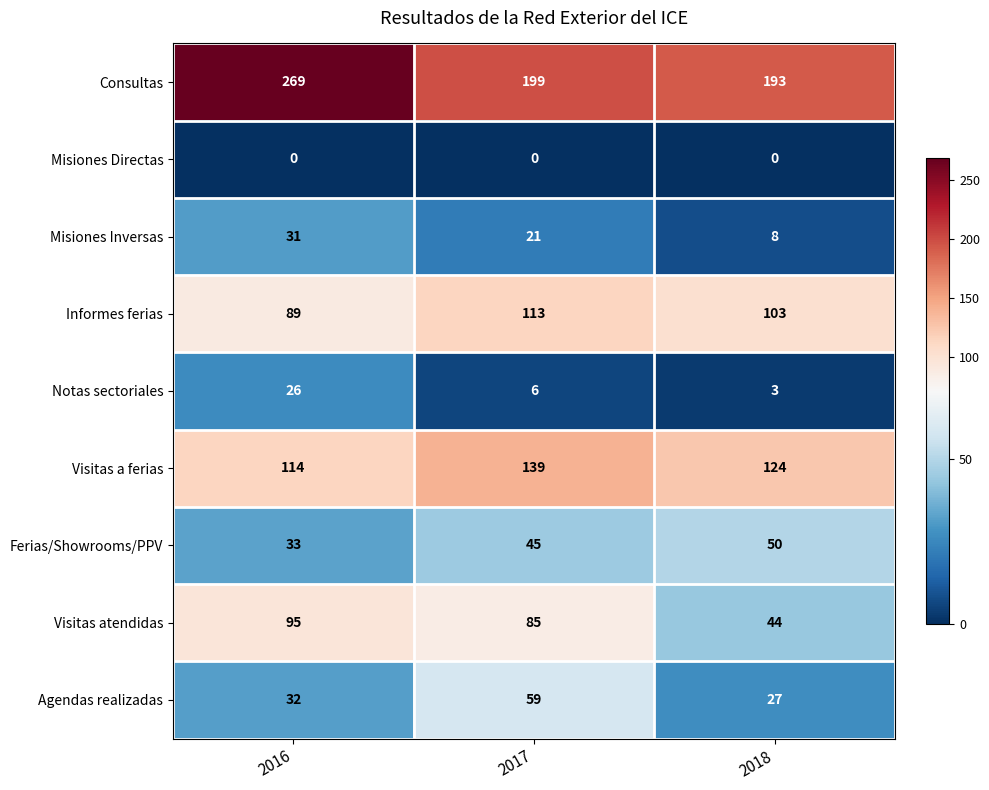

At which category is the sum across all series the highest?

2016